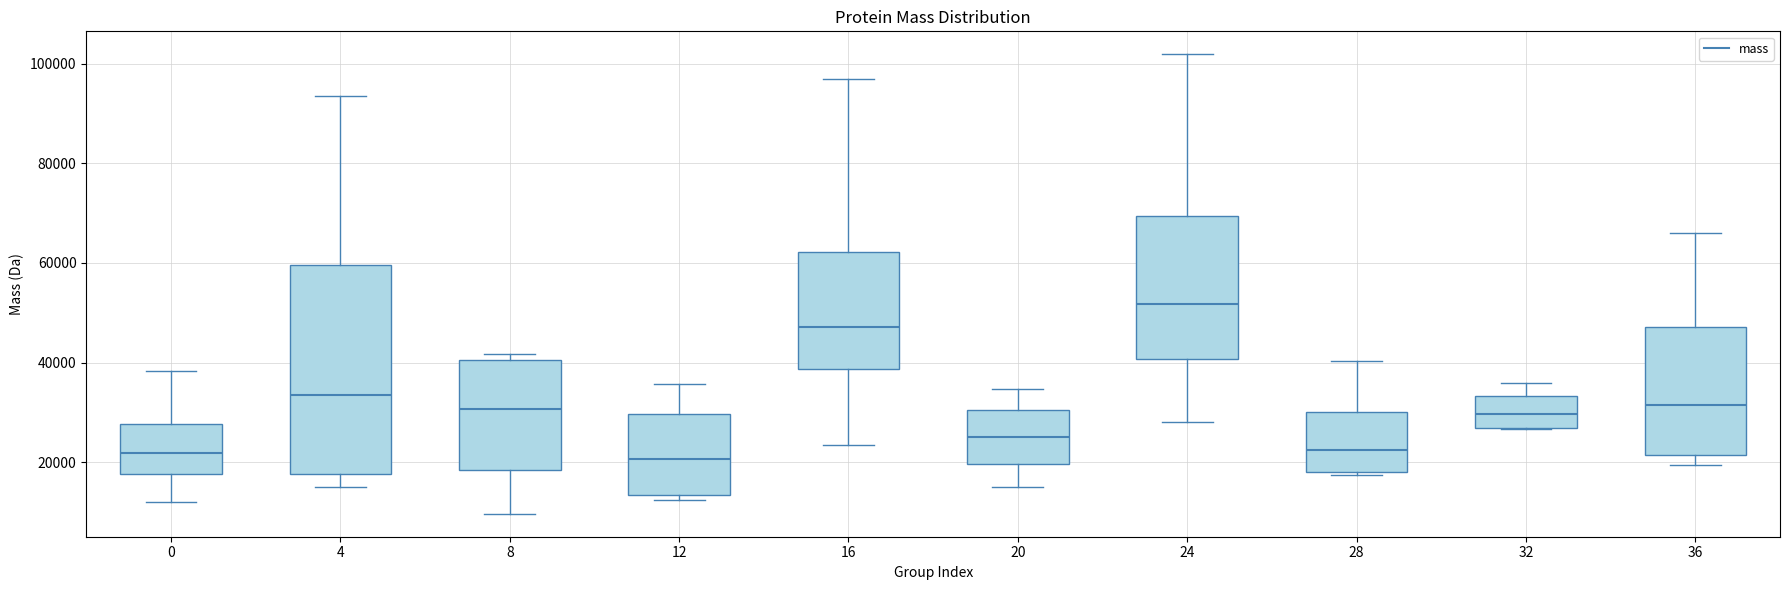

Reading left to right, transcribe this box plot: for each box, give where its median line is, the range the box spans, and where its two whiskers end, as read against the y-axis. The values are not printed on the chart, so give them approximately, as read against the axis.

0: median 22000, box 18000 to 28000, whiskers 12000 to 38000
4: median 34000, box 18000 to 60000, whiskers 14000 to 94000
8: median 30000, box 18000 to 40000, whiskers 10000 to 42000
12: median 20000, box 14000 to 30000, whiskers 12000 to 36000
16: median 48000, box 38000 to 62000, whiskers 24000 to 96000
20: median 26000, box 20000 to 30000, whiskers 16000 to 34000
24: median 52000, box 40000 to 70000, whiskers 28000 to 102000
28: median 22000, box 18000 to 30000, whiskers 18000 to 40000
32: median 30000, box 26000 to 34000, whiskers 26000 to 36000
36: median 32000, box 22000 to 48000, whiskers 20000 to 66000